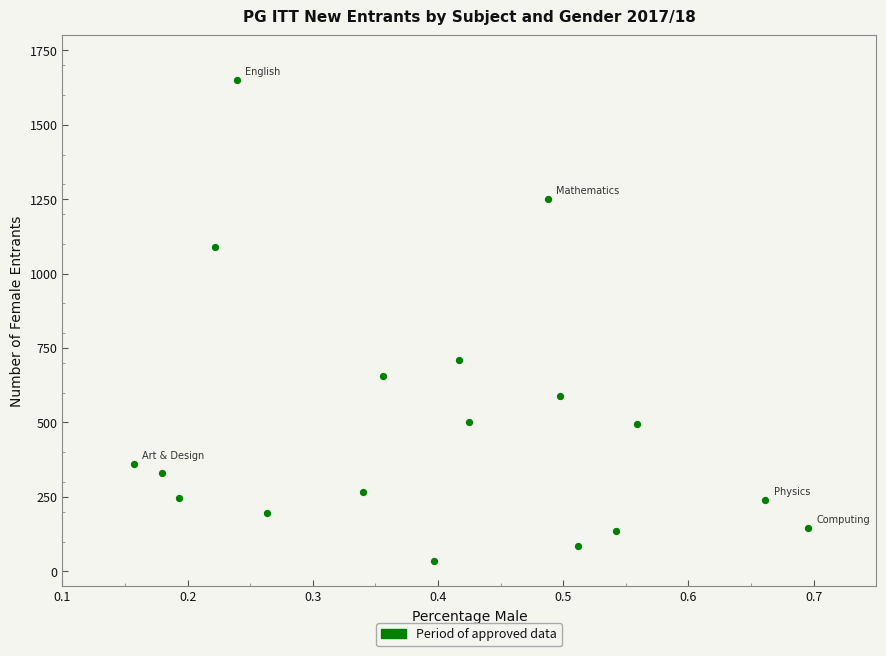

What is the range of Y values (max minus min)?

1615